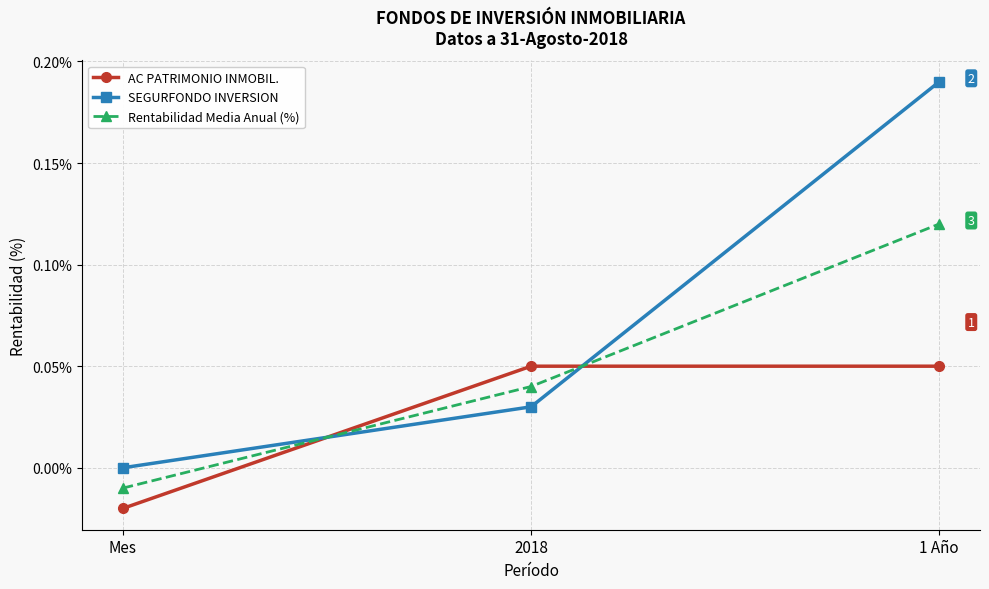

The value of Rentabilidad Media Anual (%) at 2018 is 0.0. True or false?

True